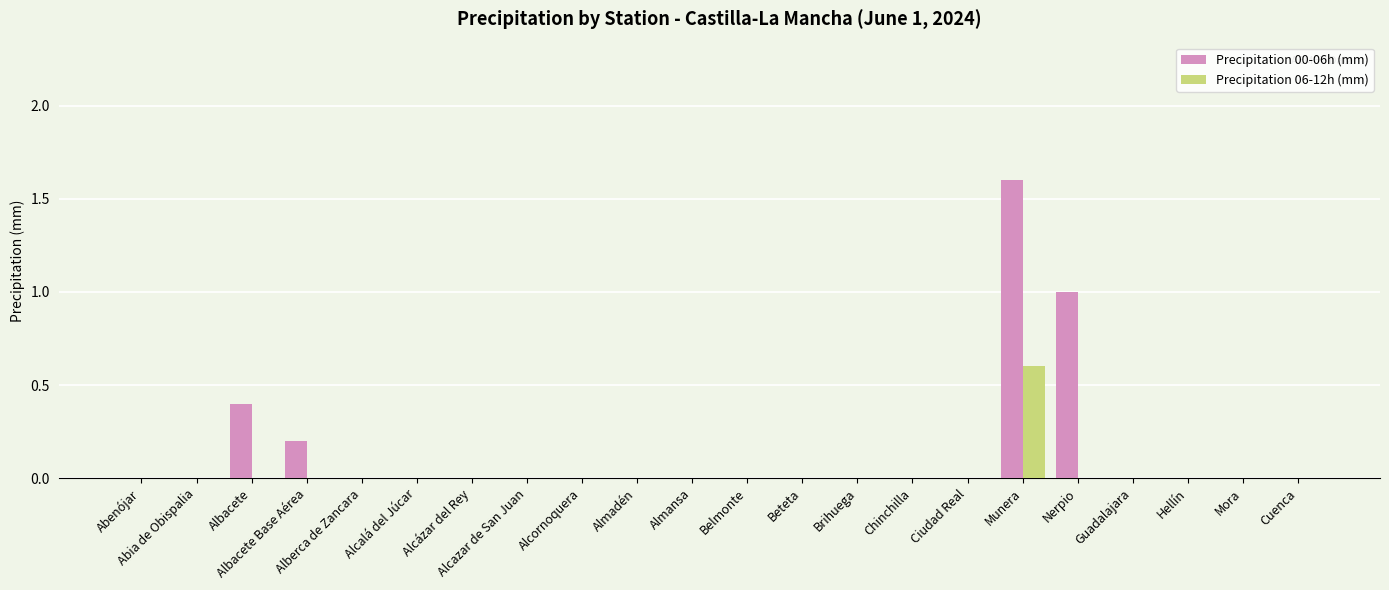

Between Abia de Obispalia and Albacete Base Aérea, which series saw the biggest shift?

Precipitation 00-06h (mm)